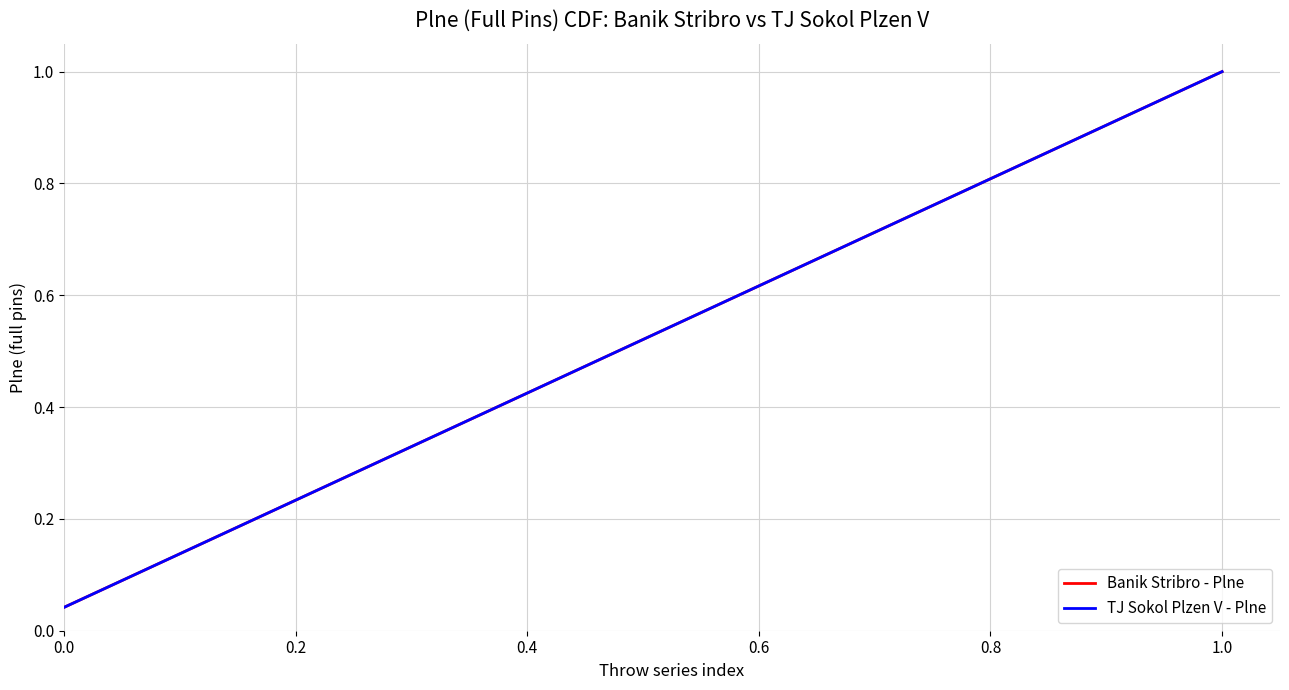

True or false: TJ Sokol Plzen V - Plne and Banik Stribro - Plne cross at least once.

False